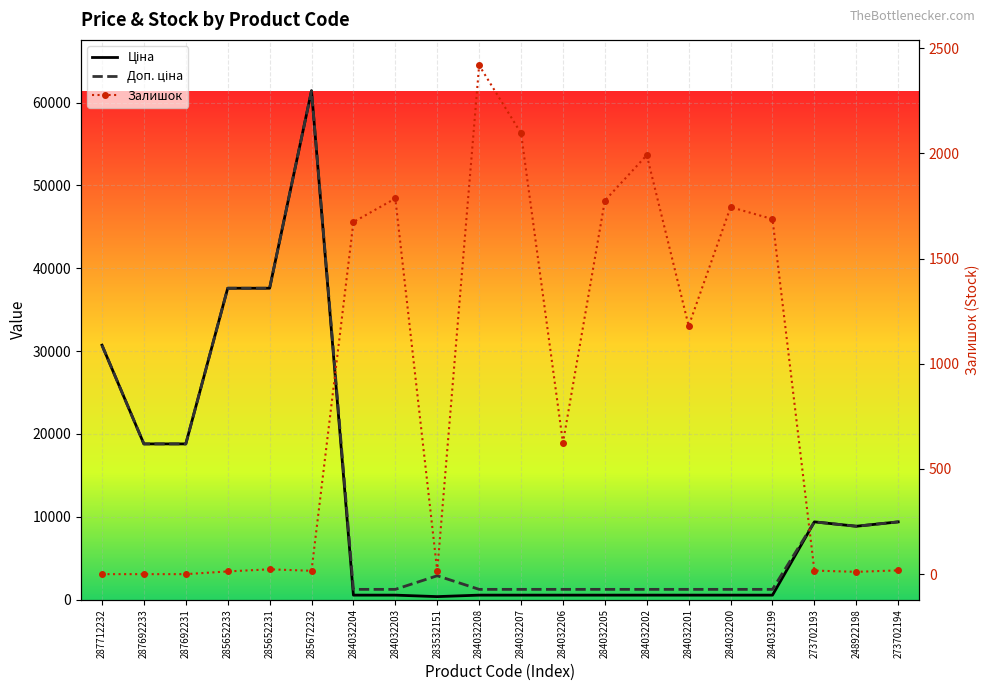

In Ціна, how many points are lower than both neighbors (excluding endpoints)?

2